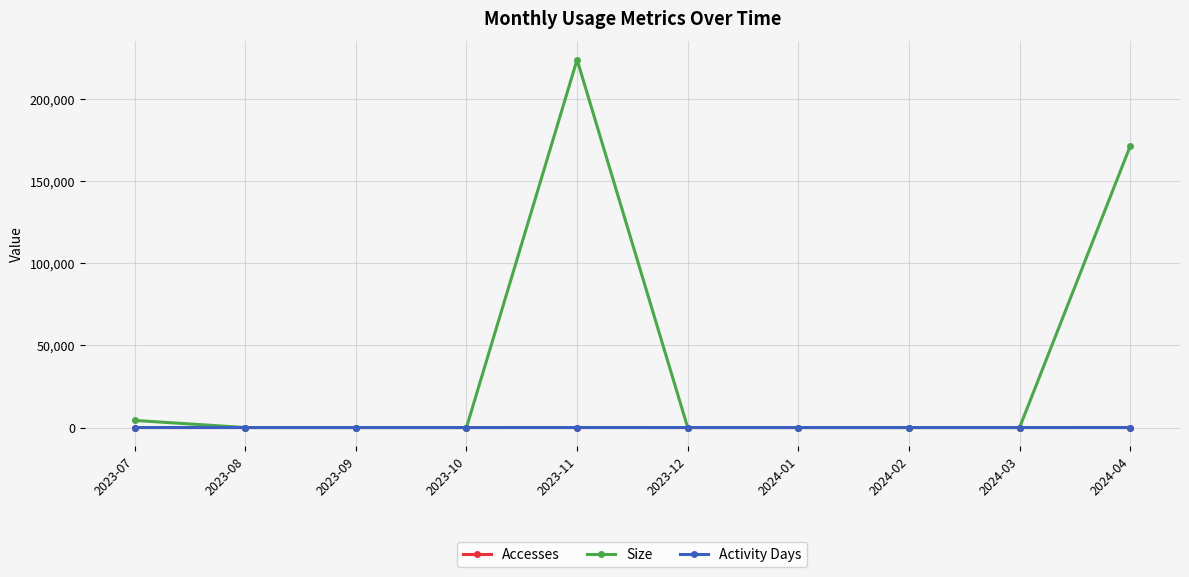

What is the label of the 9th point from the left?

2024-03